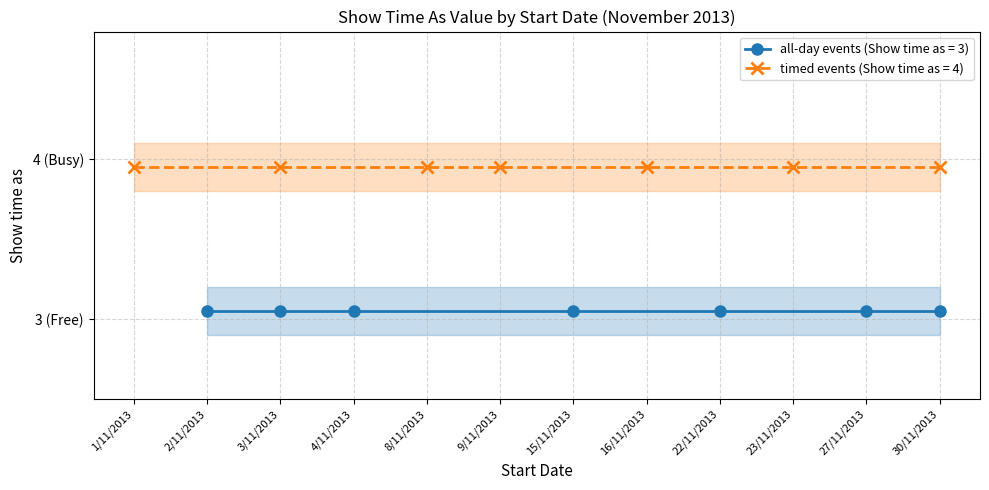

The Show time as (all-day=false, value=4) series shows 4 at 27/11/2013. True or false?

True